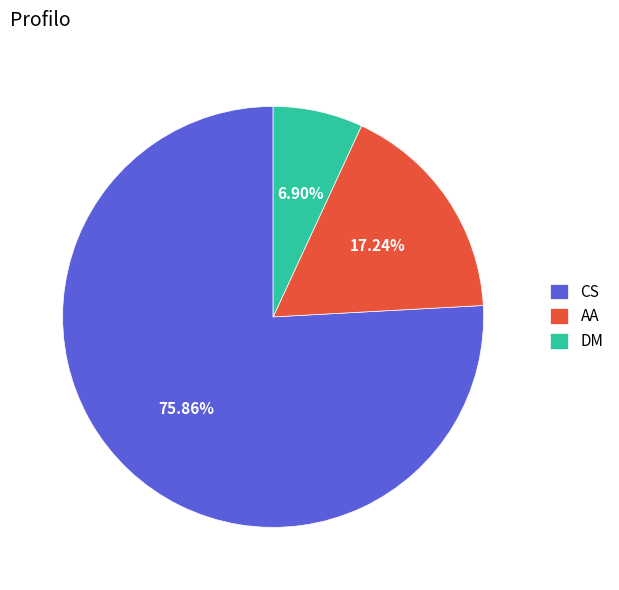

How many slices are in this pie chart?

3